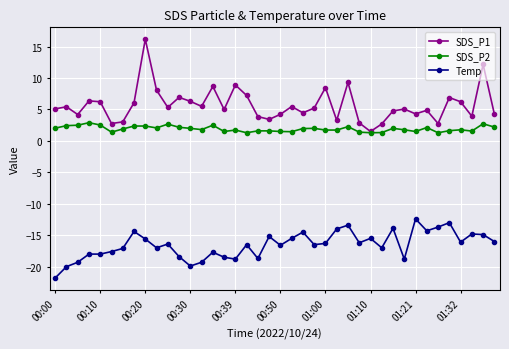

Which series has the largest range (max minus min)?

SDS_P1